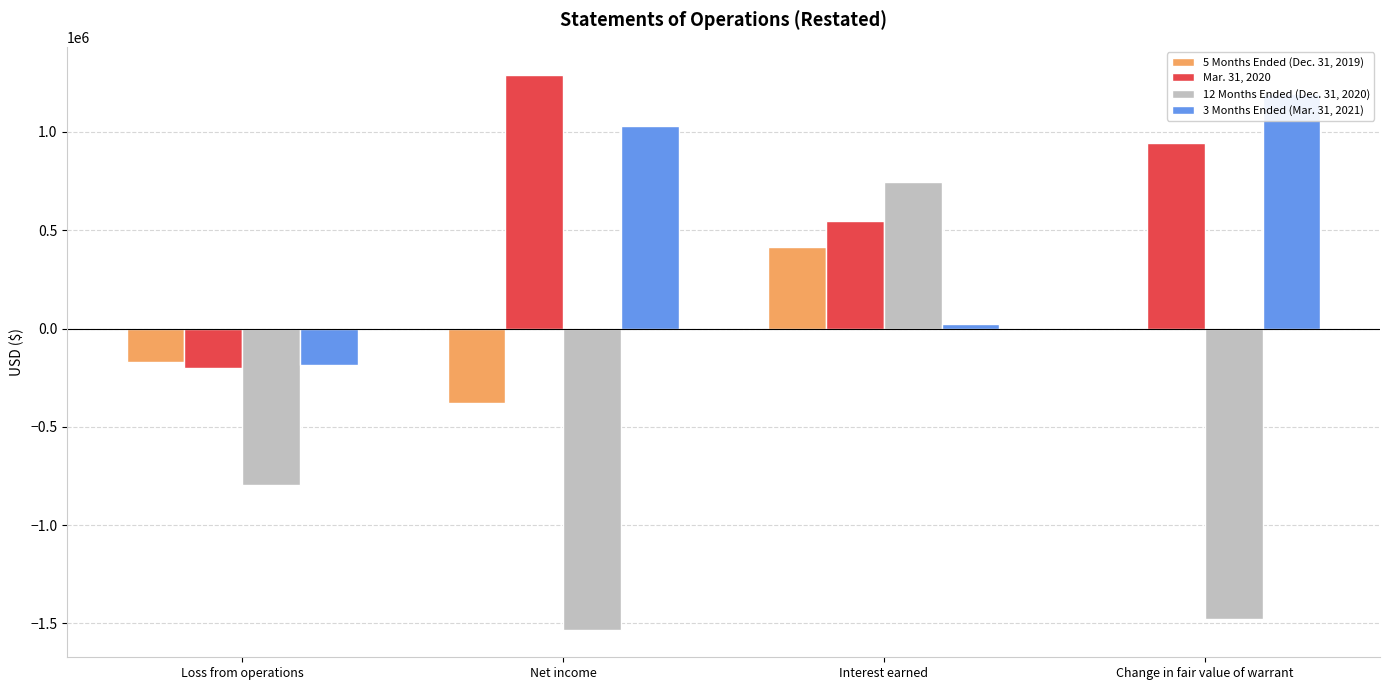

Reading left to right, transcribe all the data shown in this chart.

5 Months Ended (Dec. 31, 2019): Loss from operations=-172820	Net income=-378919	Interest earned=414479	Change in fair value of warrant=-4078
Mar. 31, 2020: Loss from operations=-200037	Net income=1291894	Interest earned=546631	Change in fair value of warrant=945300
12 Months Ended (Dec. 31, 2020): Loss from operations=-795613	Net income=-1531192	Interest earned=744021	Change in fair value of warrant=-1479600
3 Months Ended (Mar. 31, 2021): Loss from operations=-187536	Net income=1028313	Interest earned=23949	Change in fair value of warrant=1191900